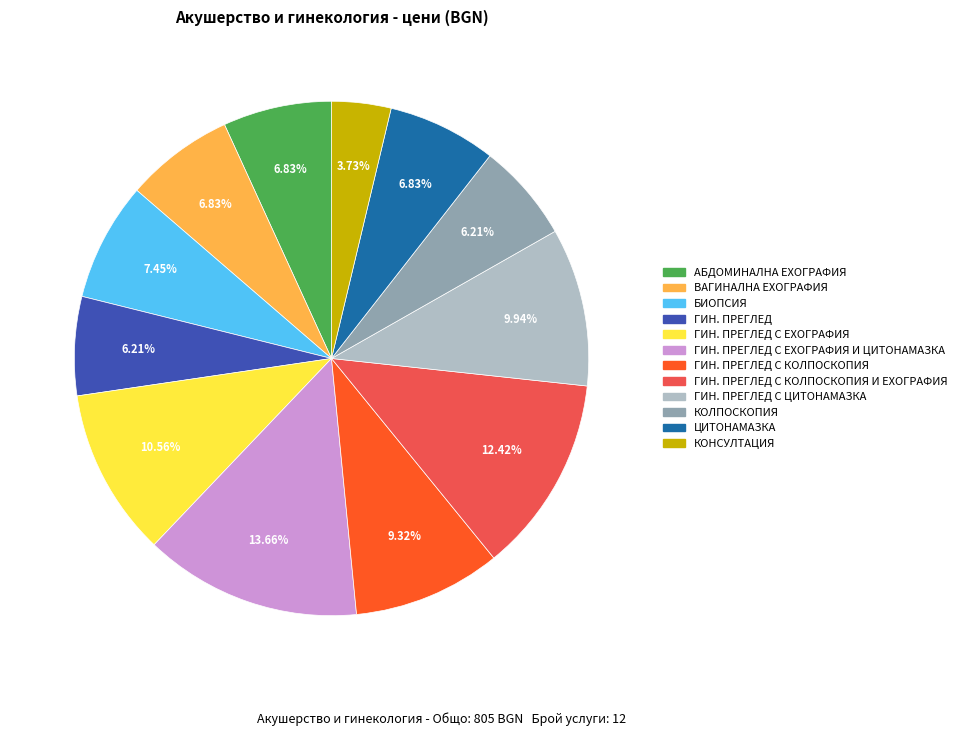

Count the number of slices in the pie.

12